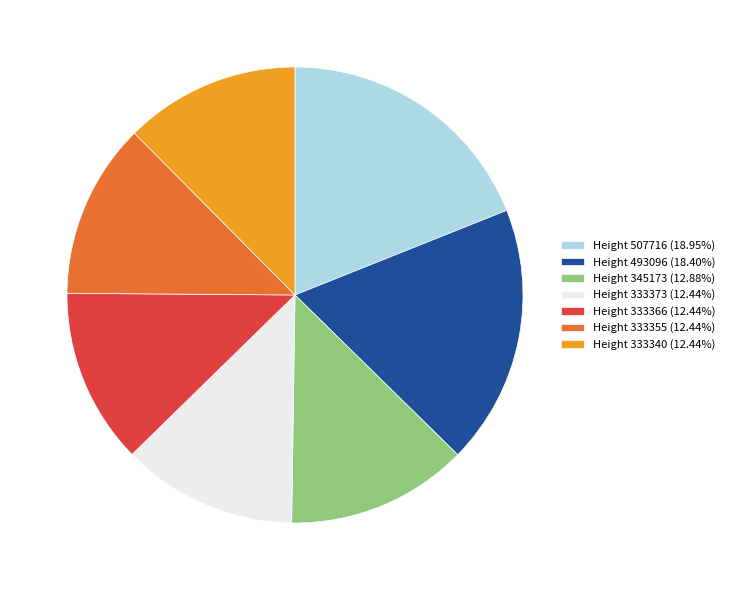

Is Height 333340 (12.44%) the majority of the pie?

No